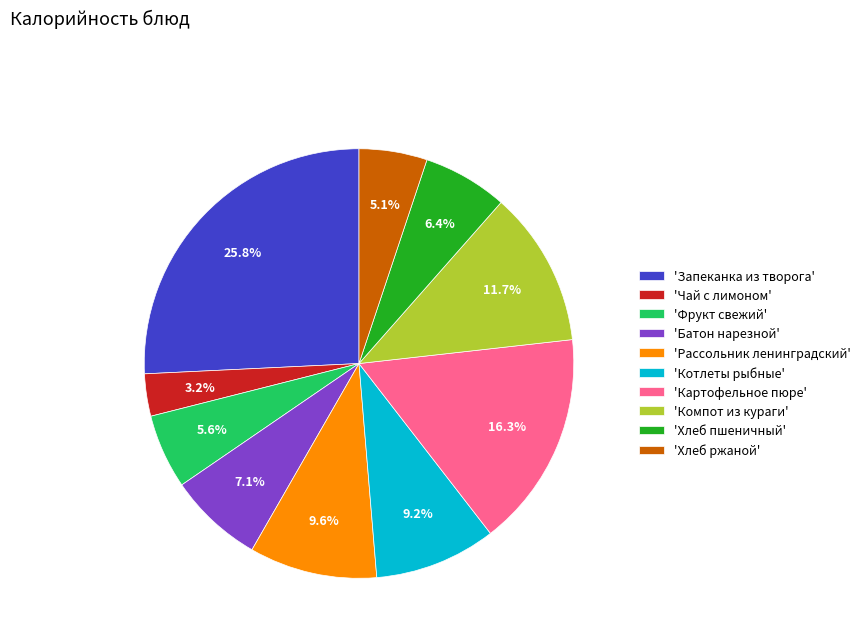

Combined, what portion of the pie is 'Картофельное пюре' and 'Рассольник ленинградский'?

25.9%